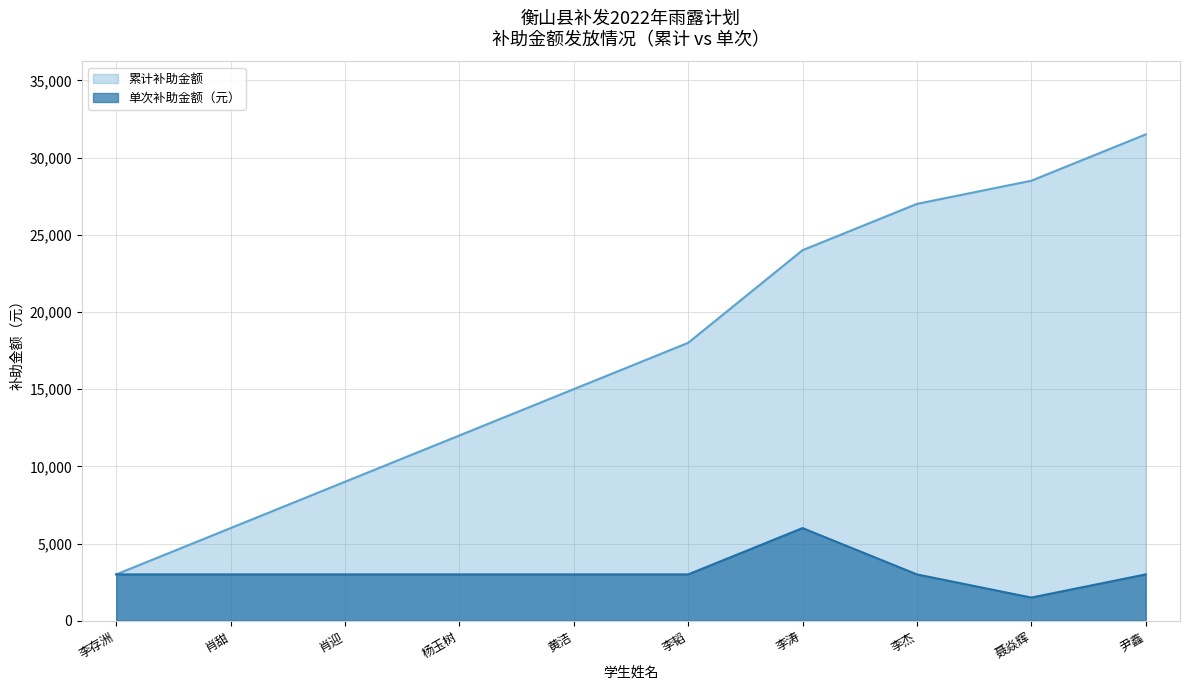

What position from the left is 李韬?

6